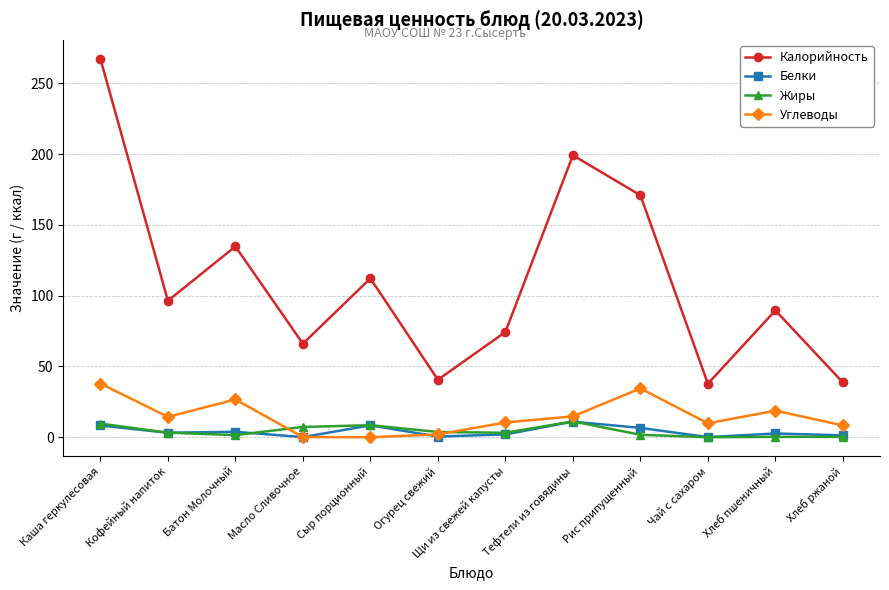

At which category does Калорийность reach its first local valley?

Кофейный напиток